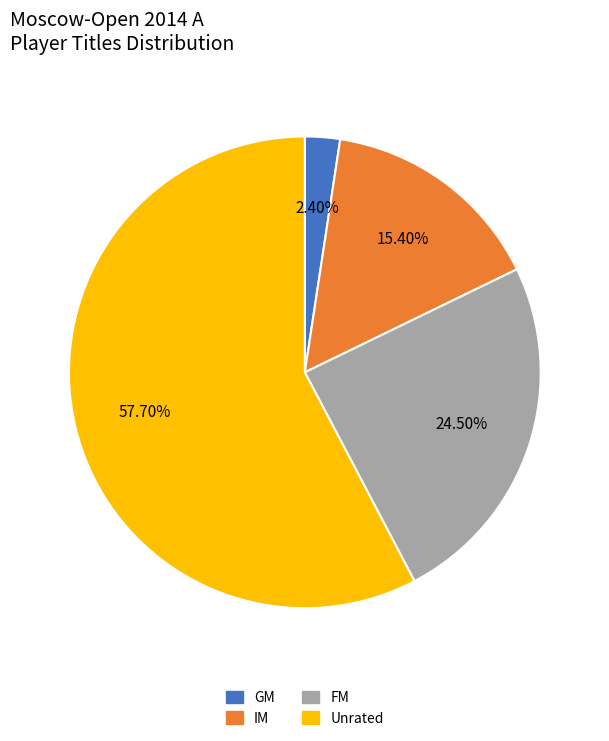

Rank the categories by value from highest to lowest.

Unrated, FM, IM, GM